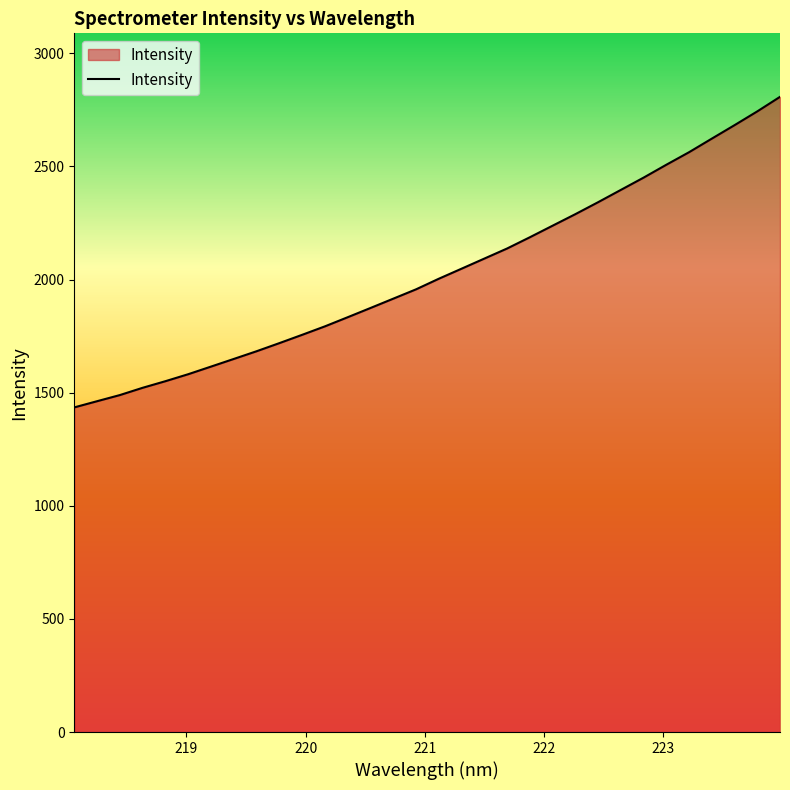

What is the difference between the maximum and minimum values?

1372.5